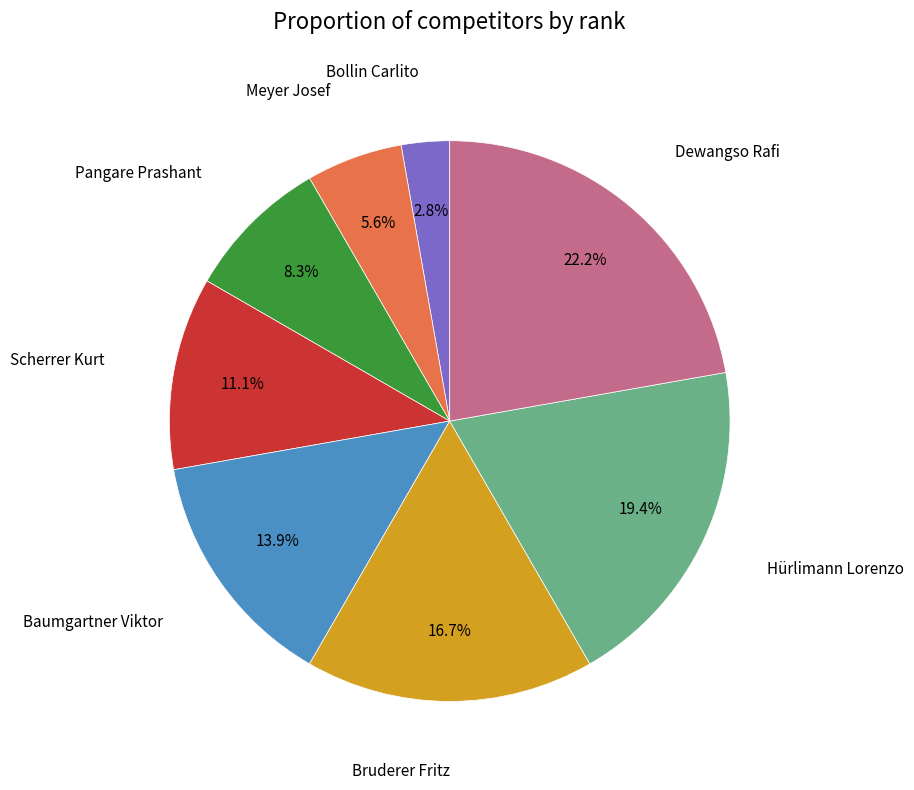

Does any single category account for the majority?

No